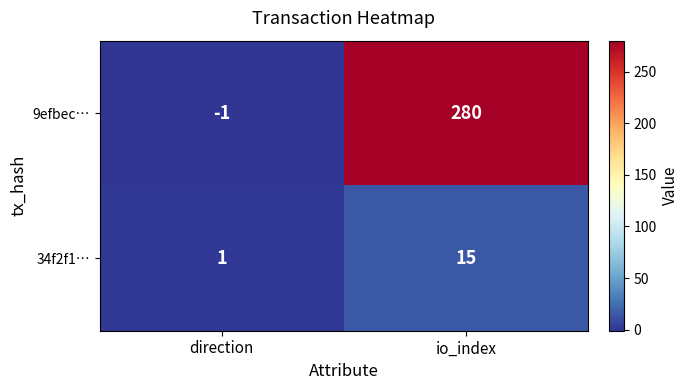

Reading right to left, transcribe all the data shown in this chart.

9efbec…: io_index=280	direction=-1
34f2f1…: io_index=15	direction=1